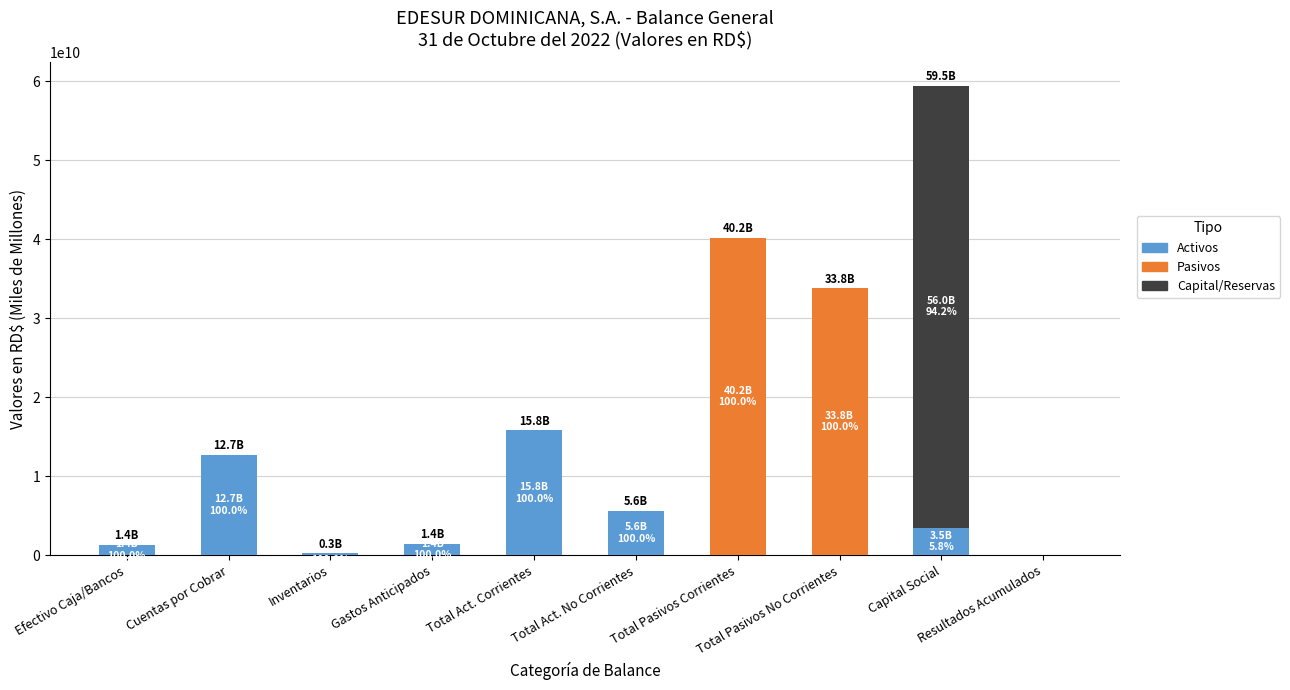

What is the maximum value for Activos?

15794238993.4